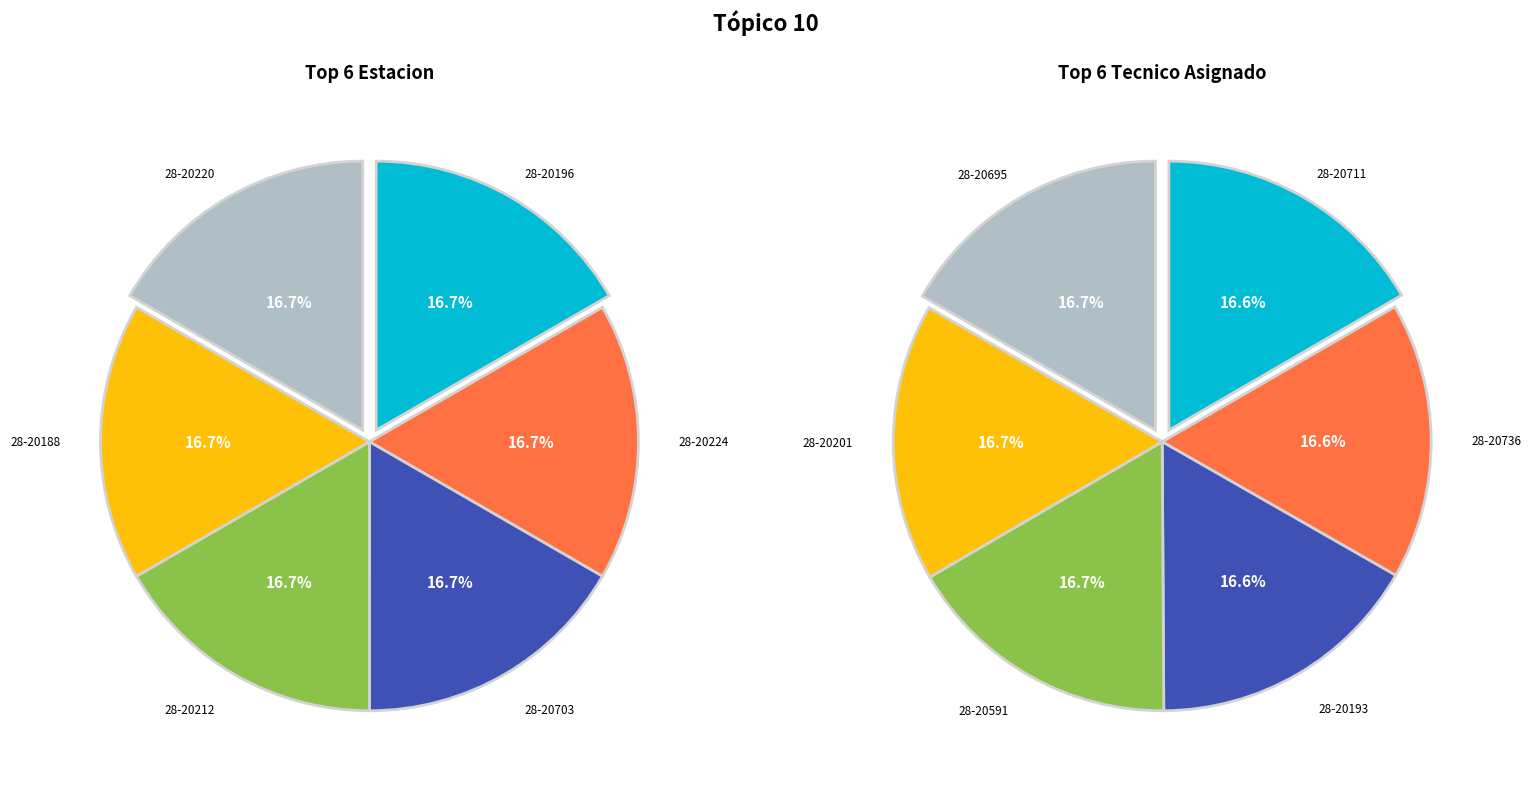

Combined, what portion of the pie is 28-20196 and 28-20212?

33.3%